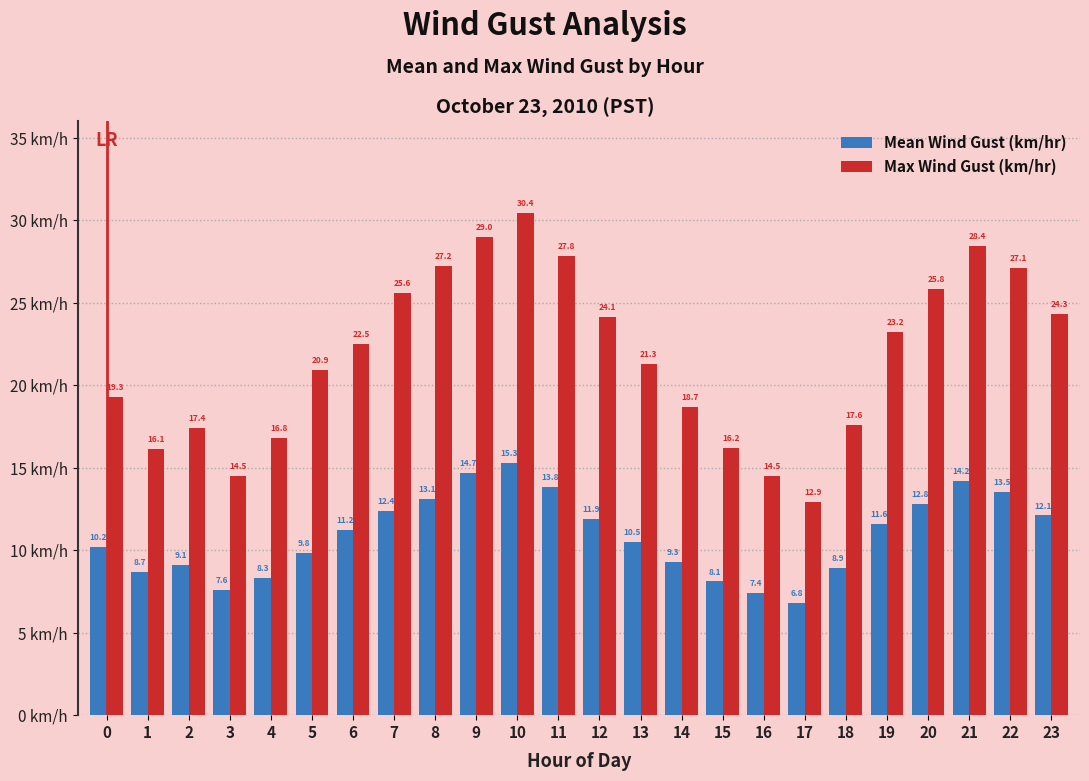

What is the sum of all Mean Wind Gust (km/hr) values?

261.3